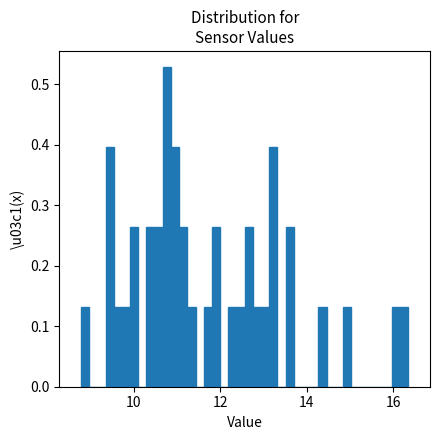

Around what value on the x-axis is the tallest bar? Give the approximate position of its centre, as read against the axis.

10.8